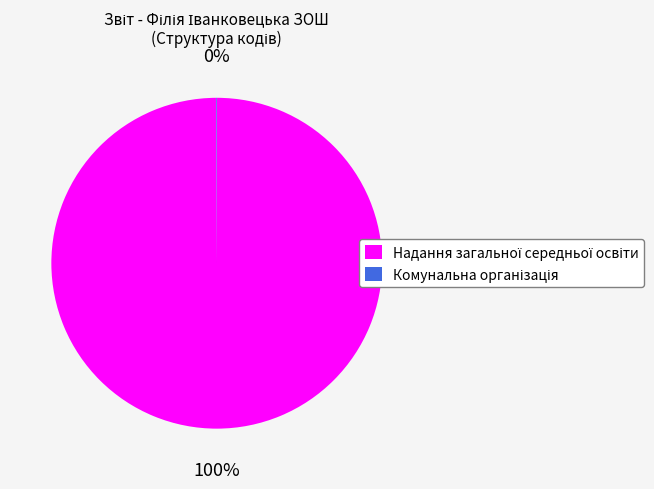

Is there any slice that represents more than half of the pie?

Yes